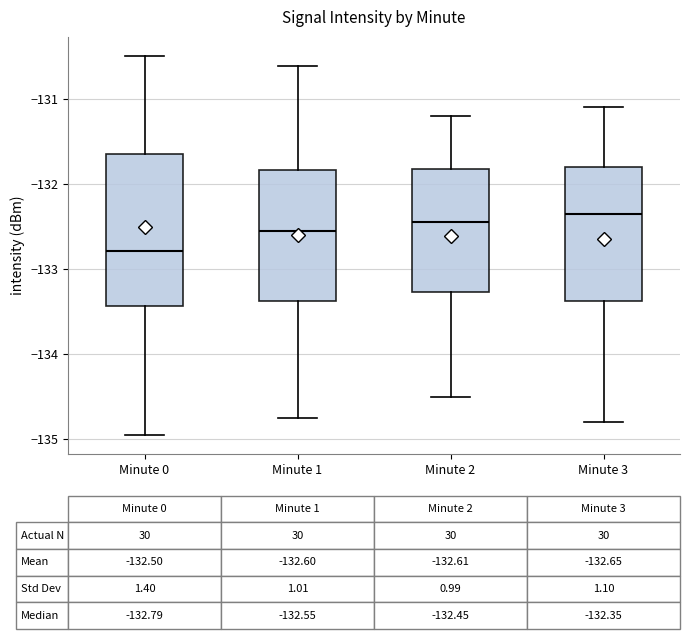

Which box is the tallest, from its lower edge to its upper edge?

Minute 0